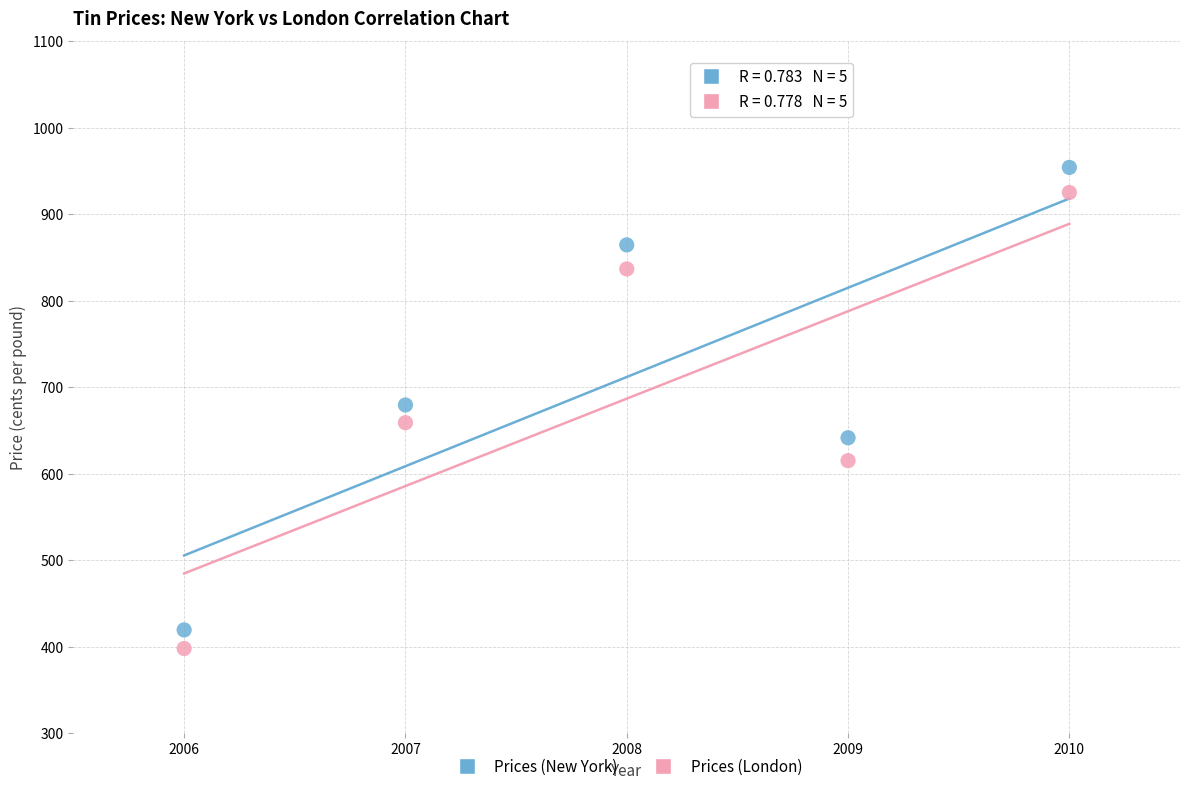

Which series has the largest Y range (max minus min)?

Prices (New York)